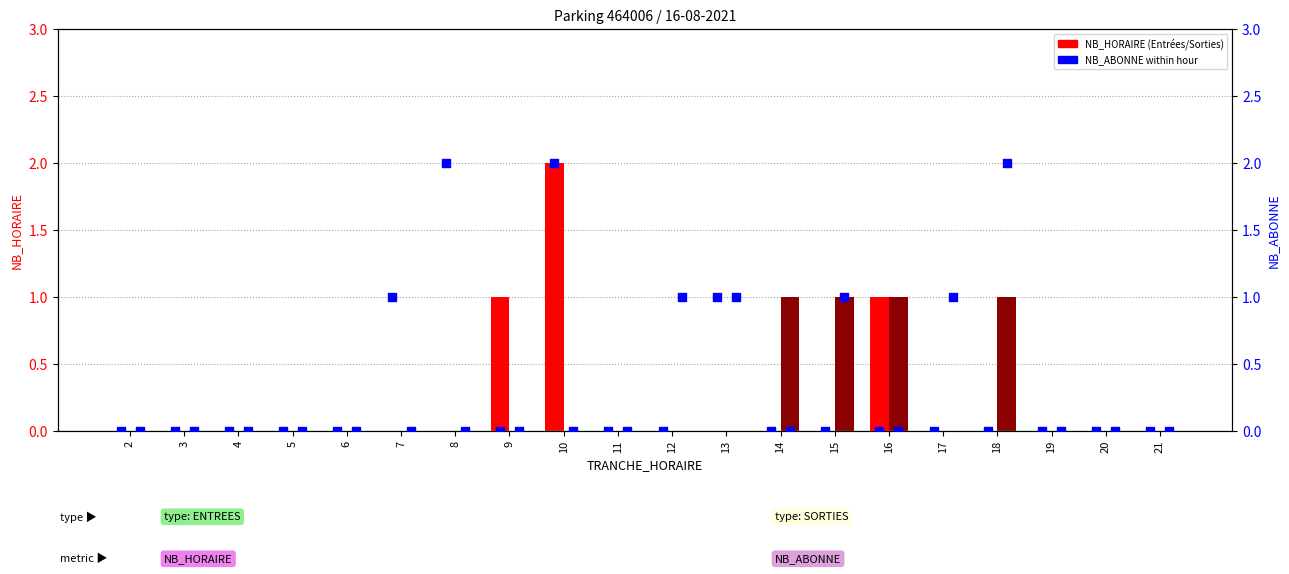

At how many categories does at least one series exceed 0?

11